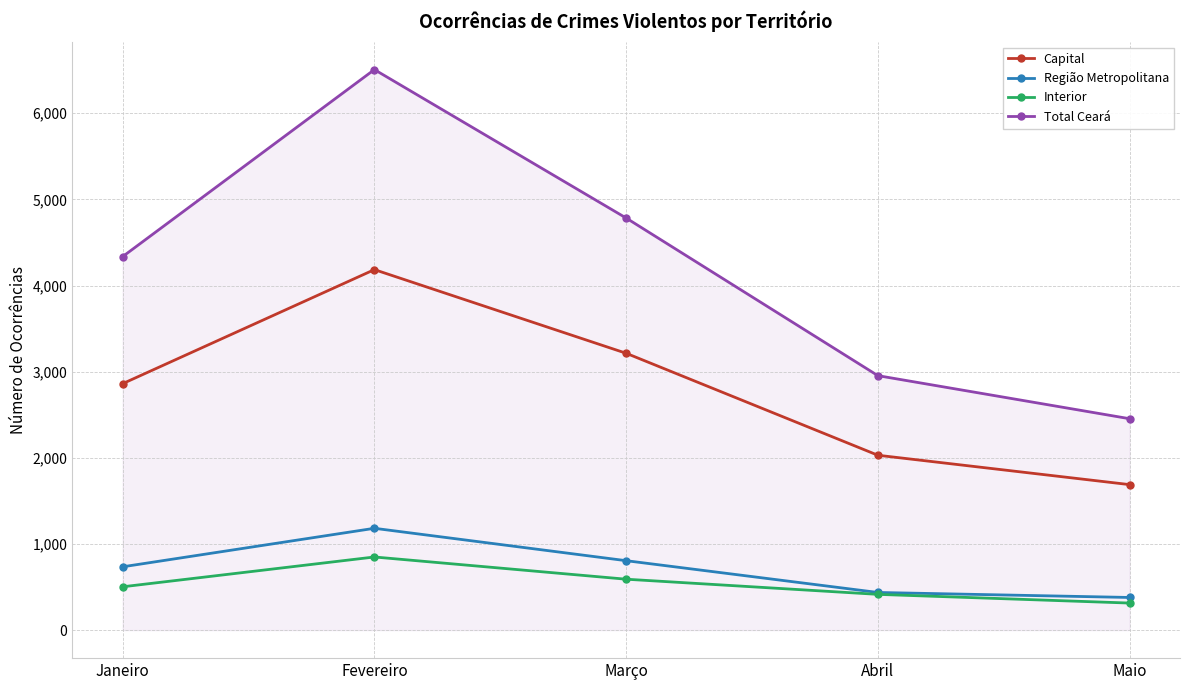

True or false: Capital and Região Metropolitana intersect in this chart.

False